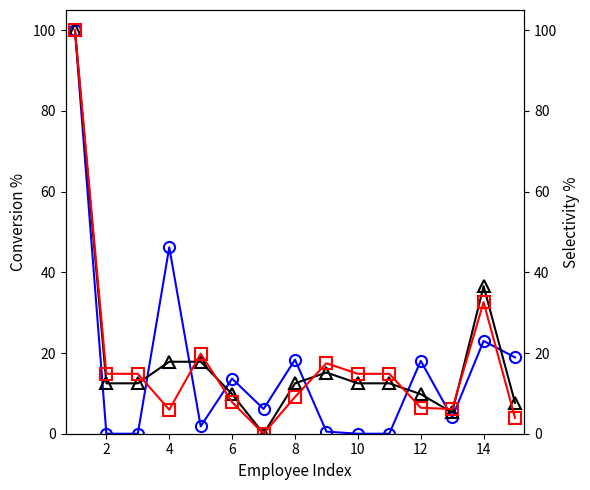

Does the chart have visible grid lines?

No